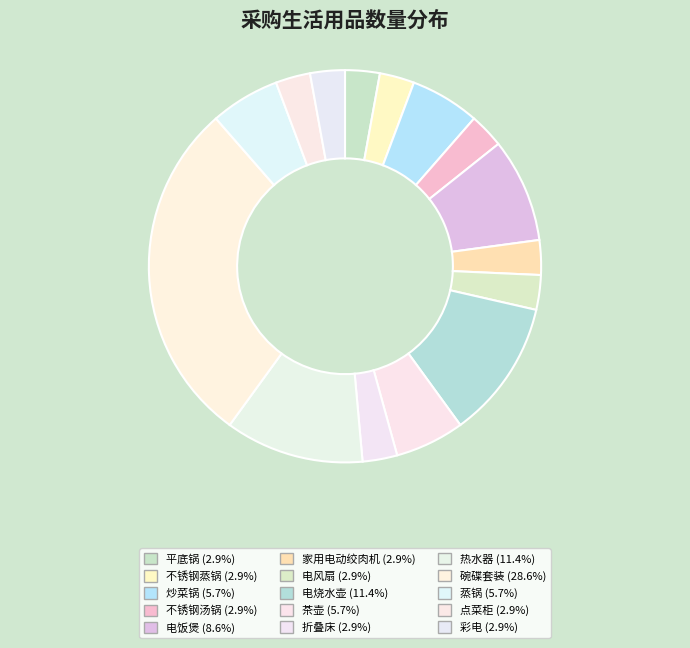

True or false: 电饭煲 accounts for 1% of the total.

False